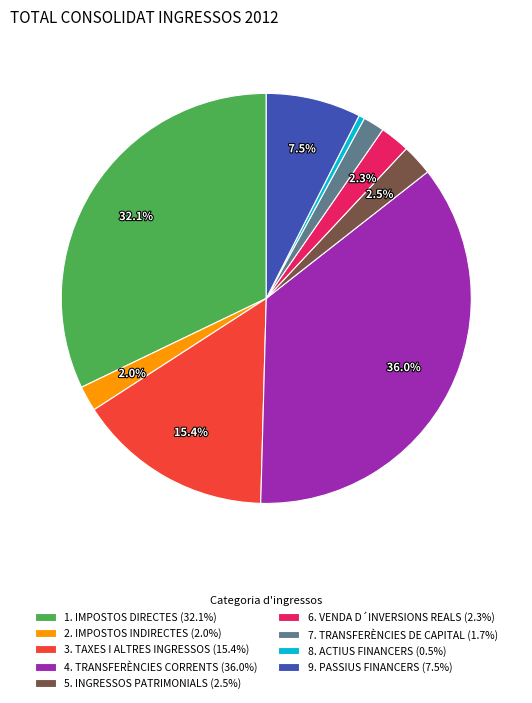

What percentage is the 7. TRANSFERÈNCIES DE CAPITAL slice, to the nearest percent?

2%